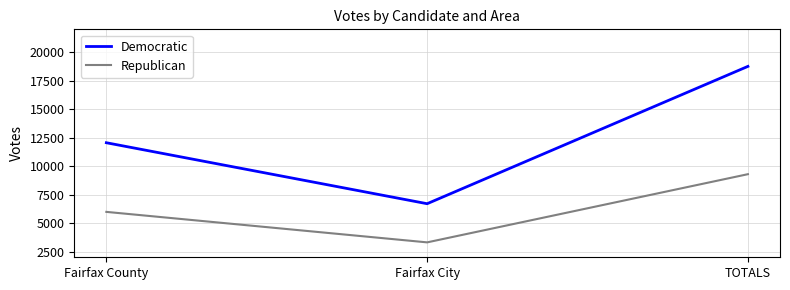

Reading left to right, extract all data points from this chart.

Democratic: Fairfax County=12050	Fairfax City=6700	TOTALS=18750
Republican: Fairfax County=5983	Fairfax City=3308	TOTALS=9291